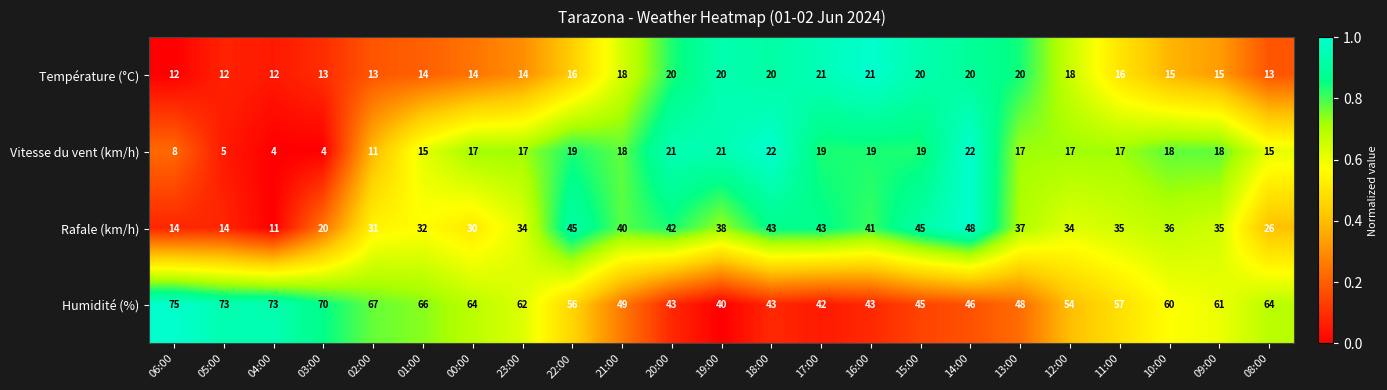

Which series has the widest spread of values?

Rafale (km/h)